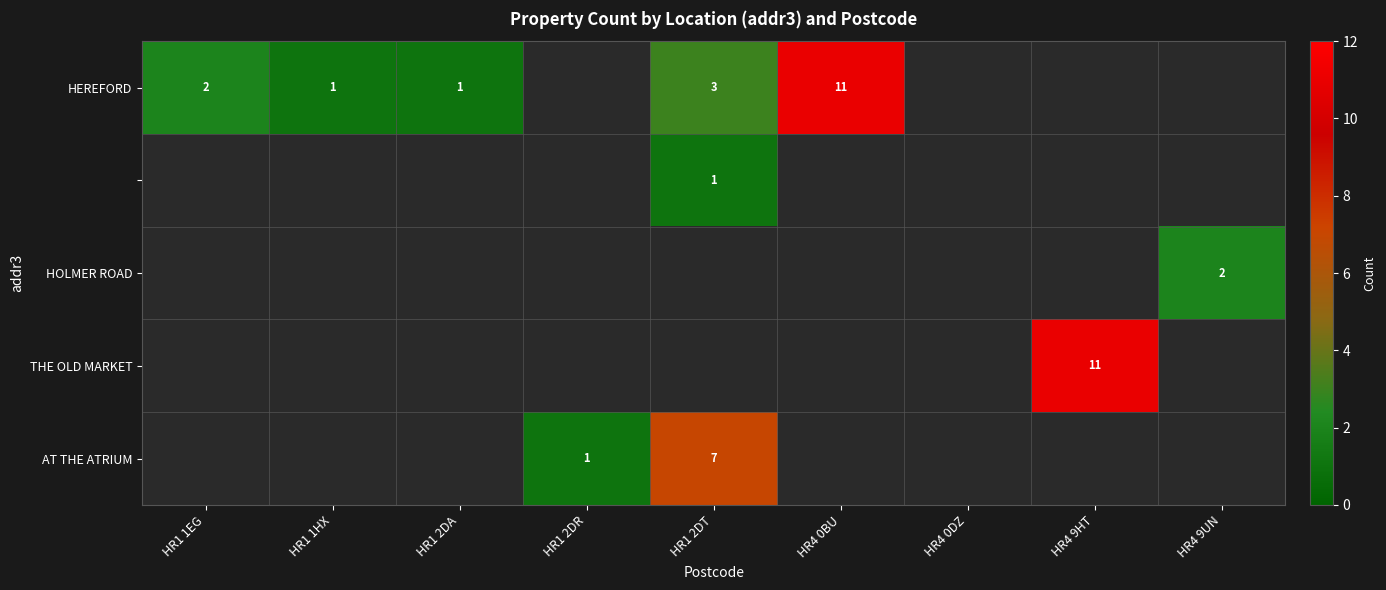

True or false: HEREFORD has a value of 1 at HR1 1EG.

False